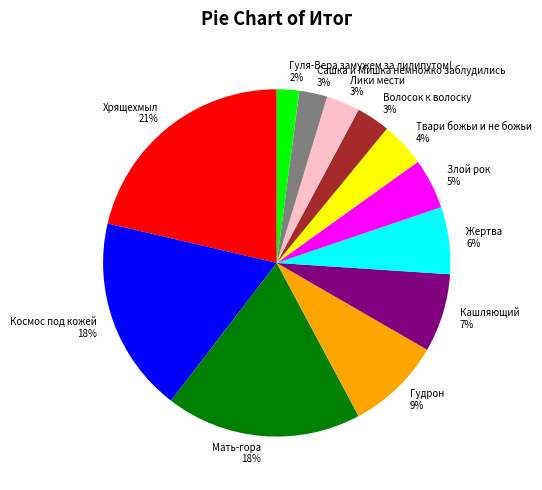

Count the number of slices in the pie.

12